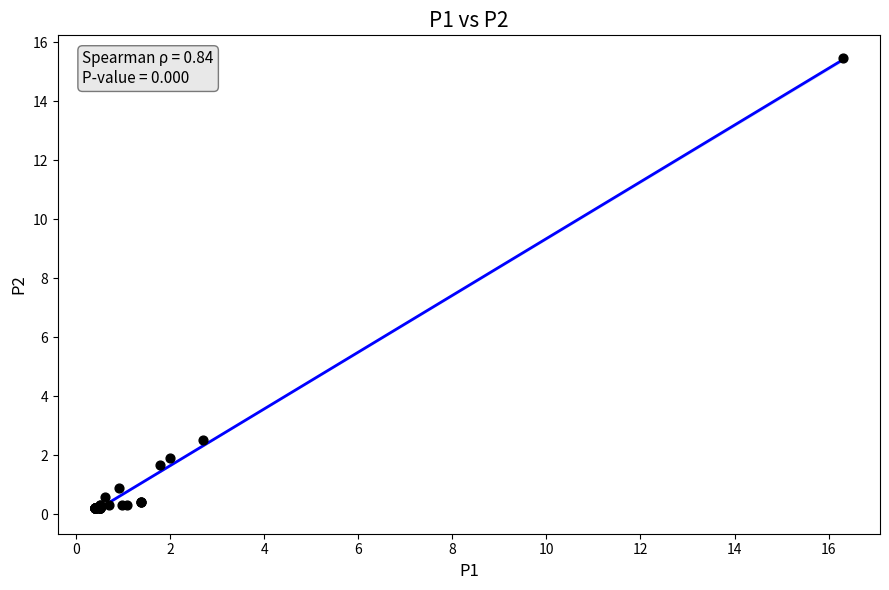

What Y value in the scatter plot is closest to 7?

2.5